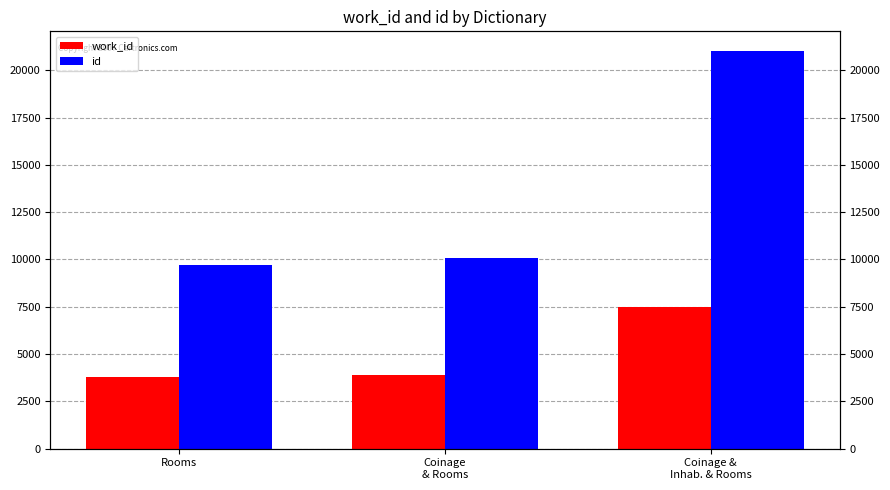

Reading left to right, extract all data points from this chart.

work_id: 3772	3891	7476
id: 9725	10067	21004